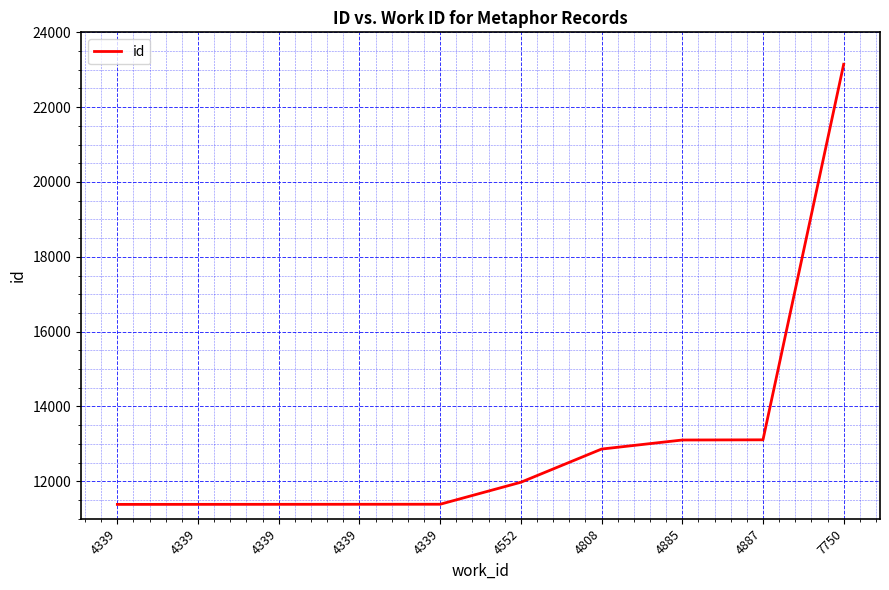

Reading right to left, list all the values displayed in this chart.

23146	13109	13104	12862	11975	11387	11386	11385	11384	11383